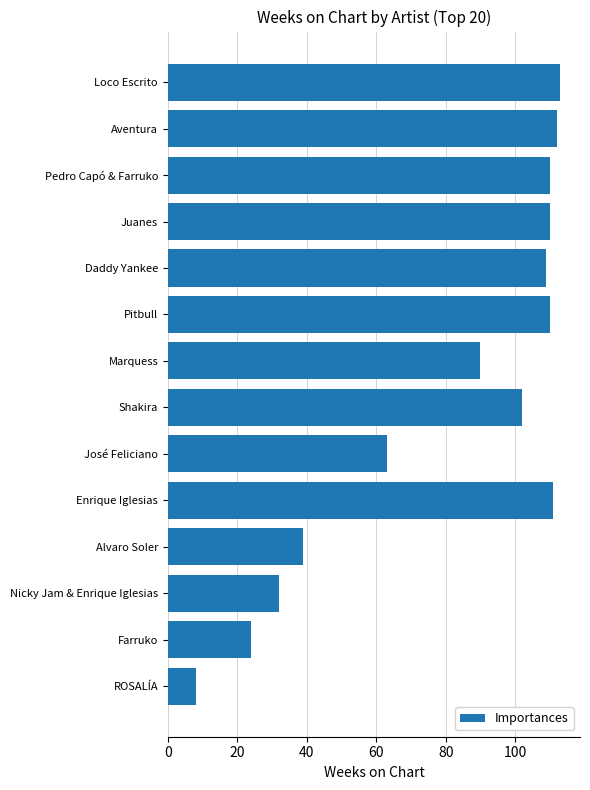

True or false: the data shows 13 at José Feliciano.

False